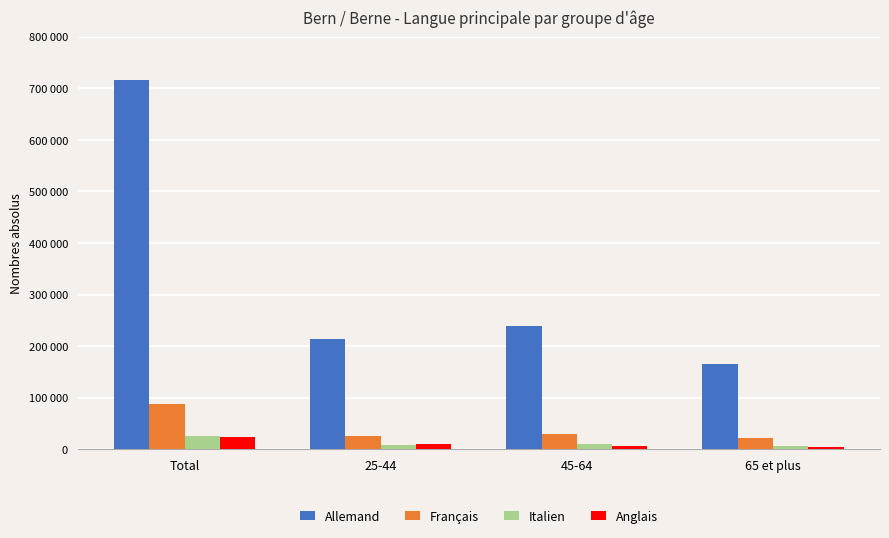

What is the total value across all series at 65 et plus?

198909